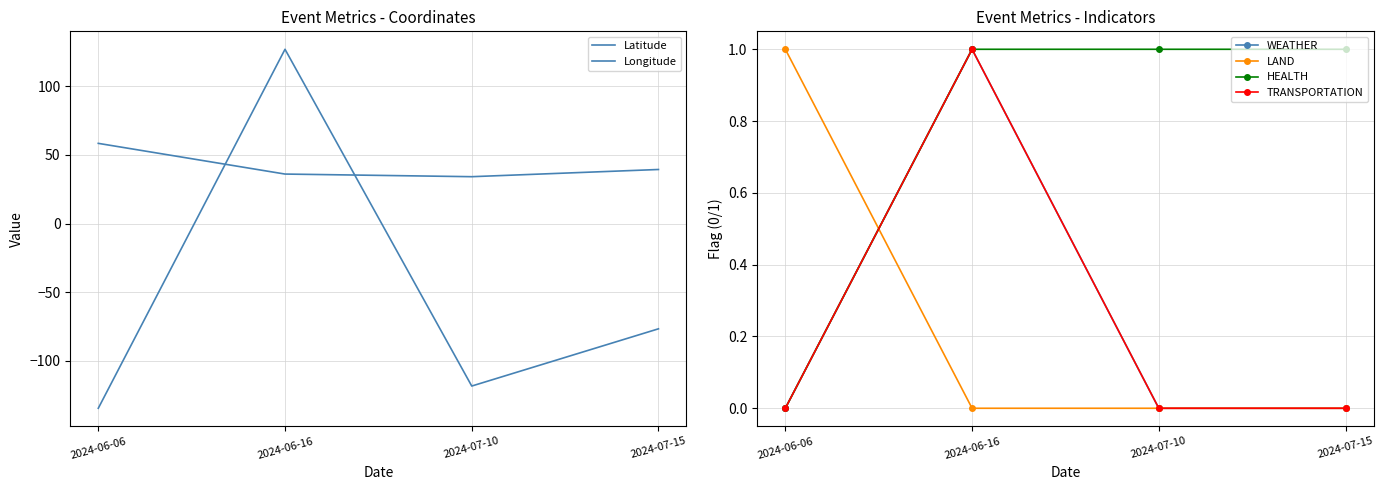

The value of LAND at 2024-07-10 is 0.0. True or false?

True